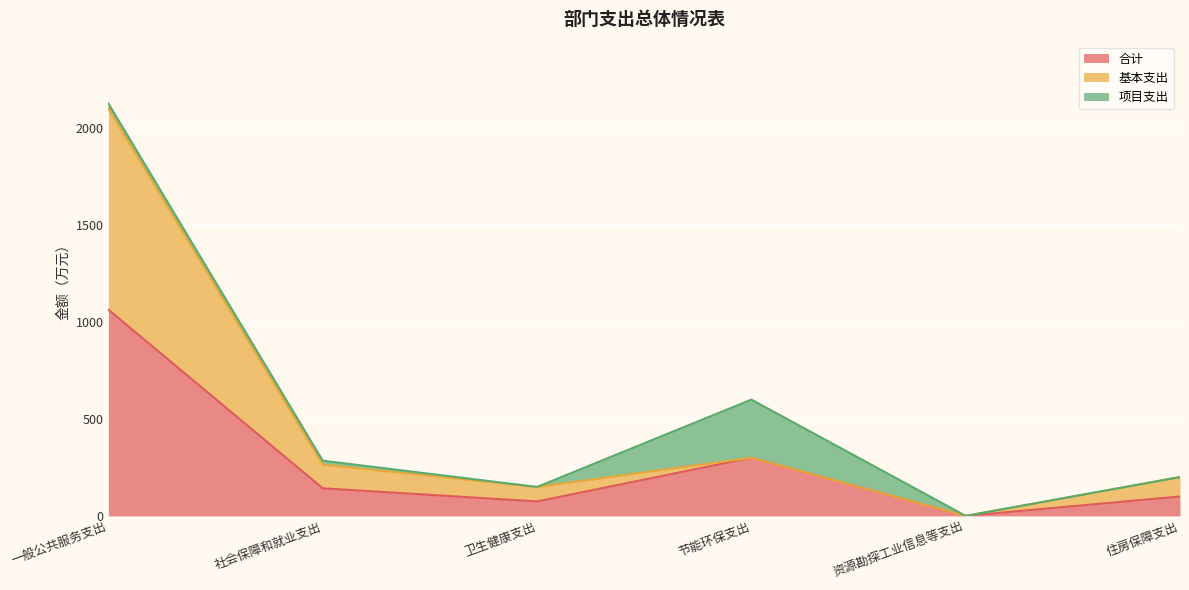

At which category is the sum across all series the highest?

一般公共服务支出